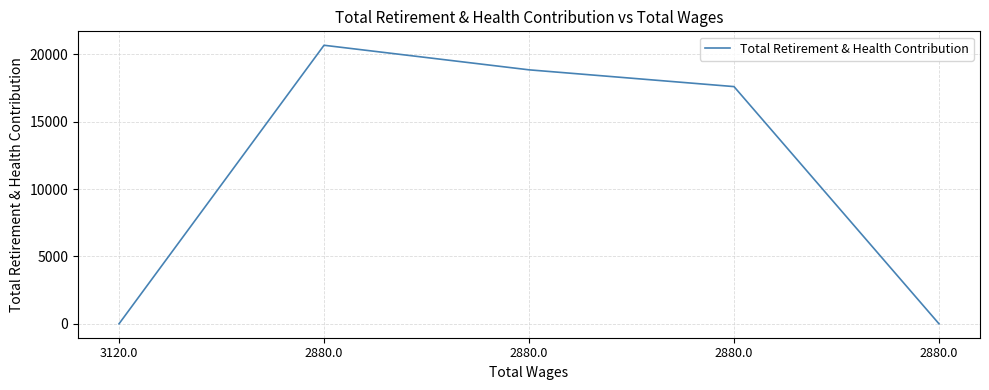

Count the number of data series in this chart.

1